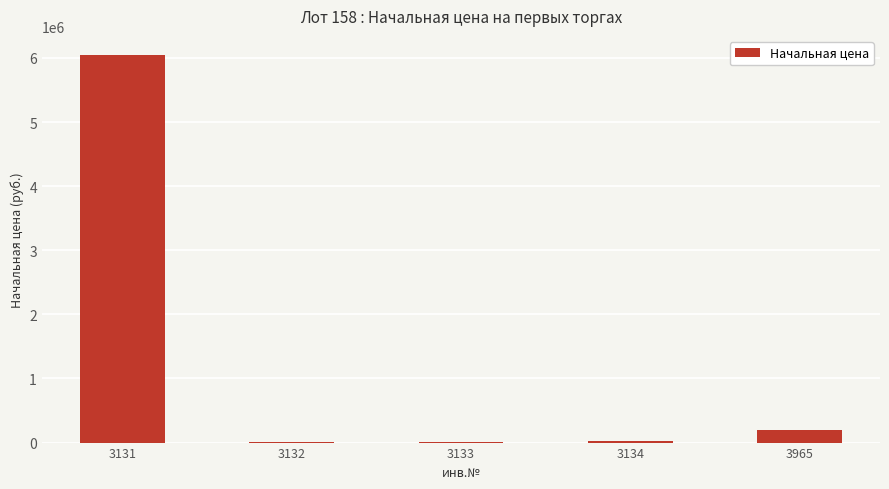

What is the average value?

1256463.1